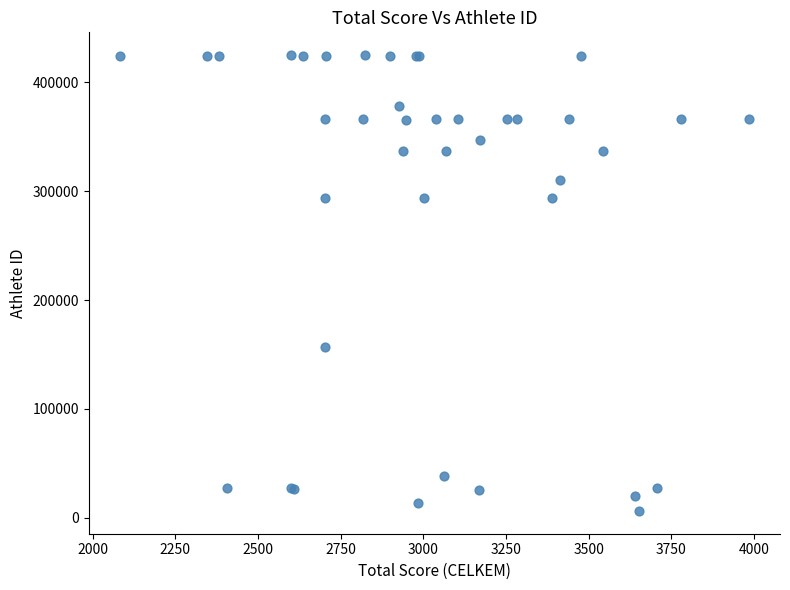

What Y value in the scatter plot is closest to 215693?

156972